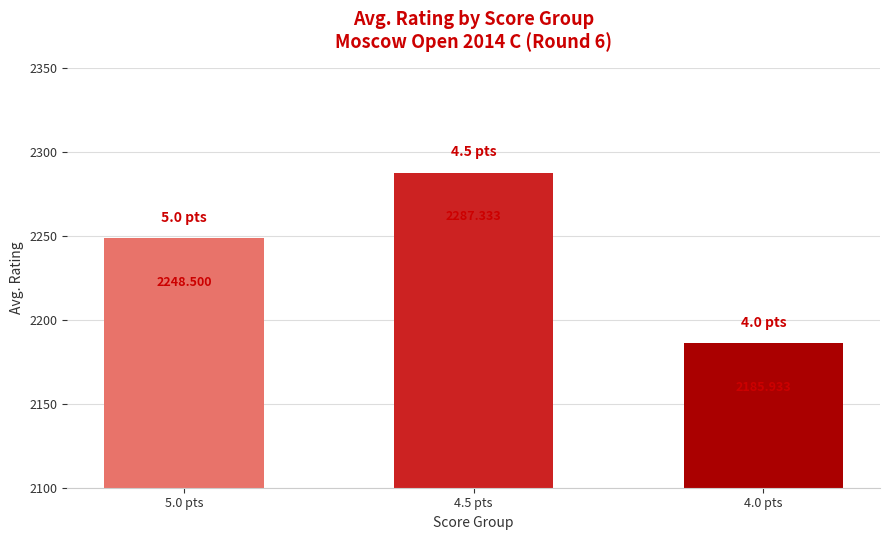

Reading left to right, what are all the values shown in this chart?

2248.5	2287.3	2185.9